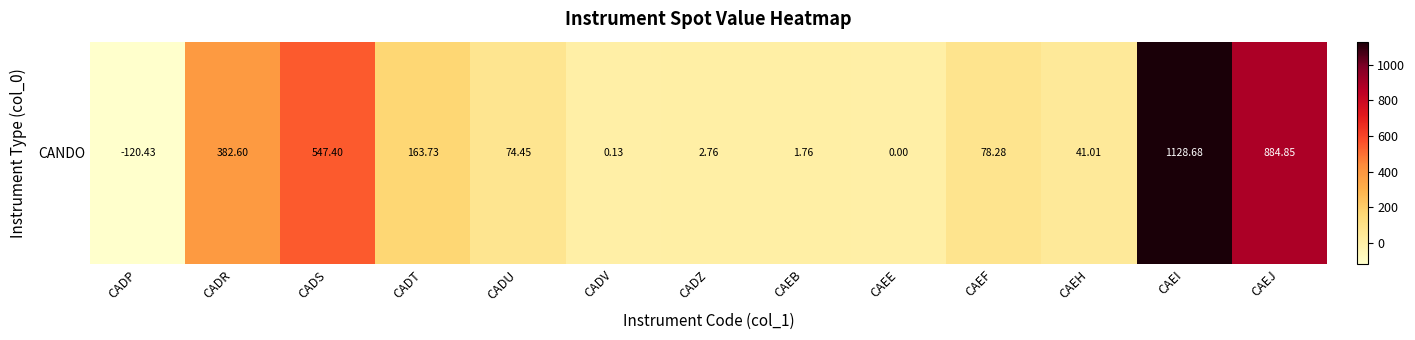

Rank the categories by value from highest to lowest.

CAEI, CAEJ, CADS, CADR, CADT, CAEF, CADU, CAEH, CADZ, CAEB, CADV, CAEE, CADP